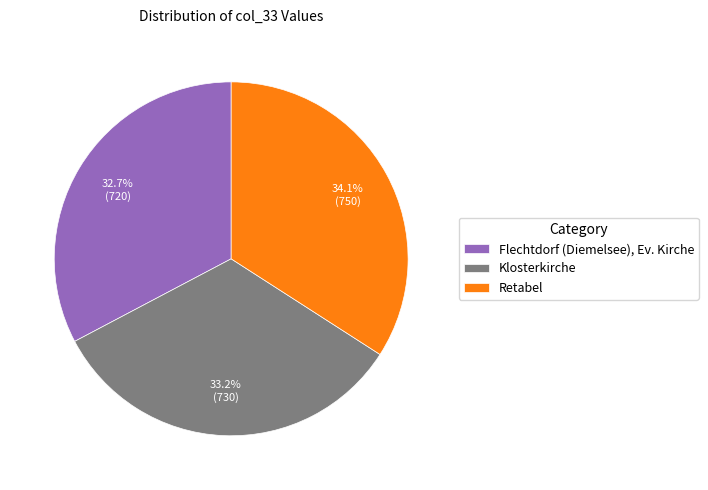

Is there any slice that represents more than half of the pie?

No